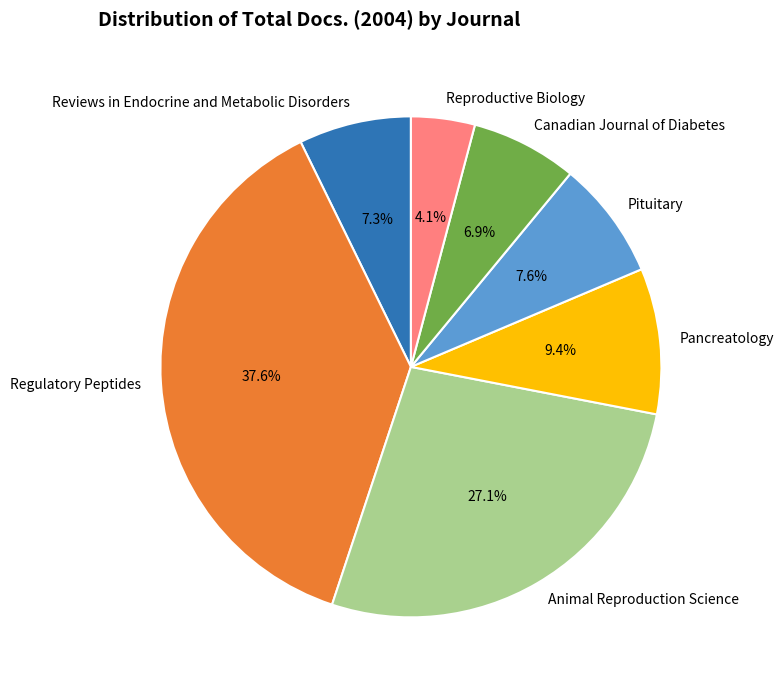

Is there any slice that represents more than half of the pie?

No